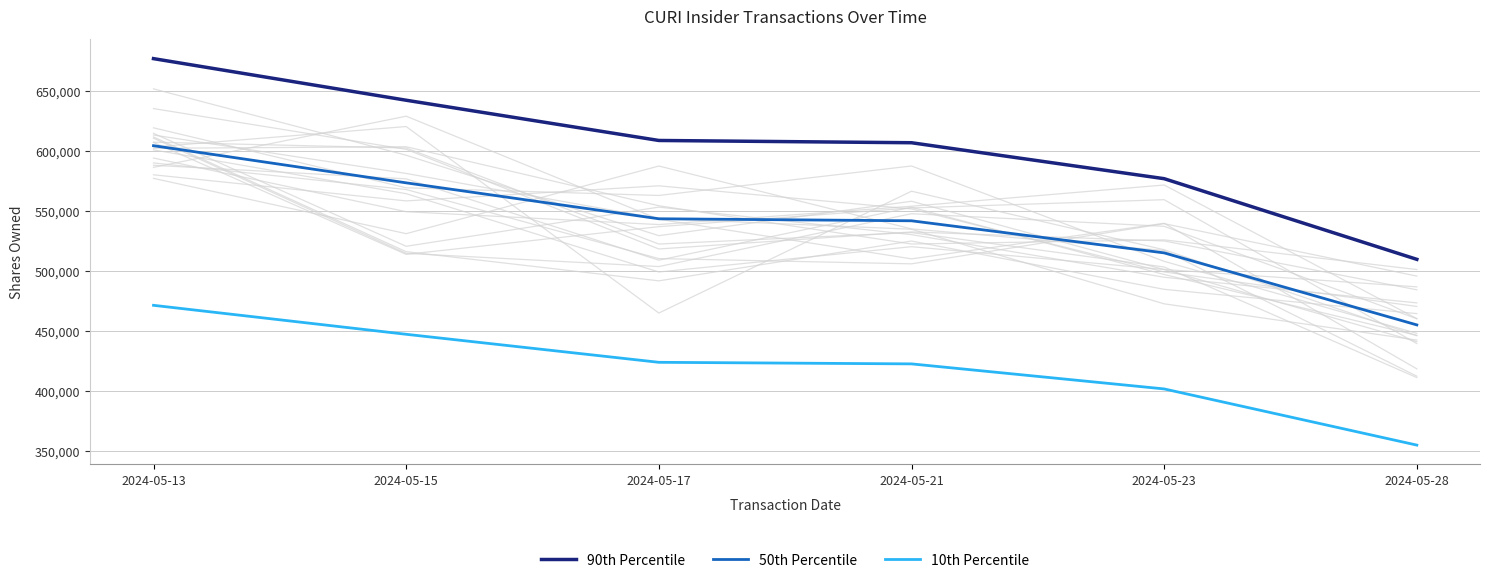

True or false: 50th Percentile and 90th Percentile cross at least once.

False